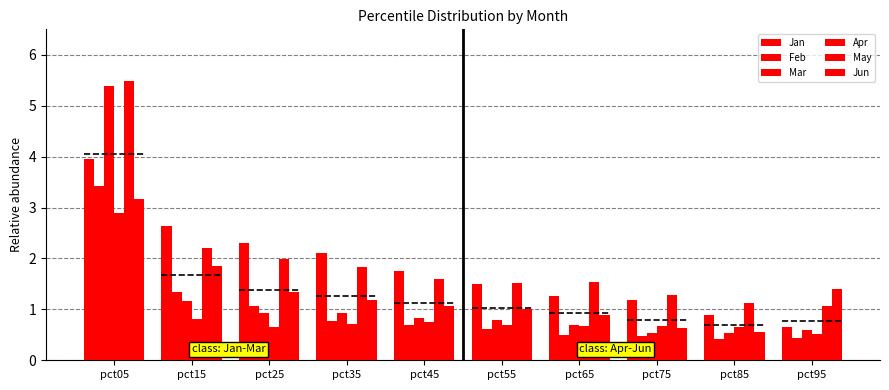

The Jan series shows 2.8 at pct35. True or false?

False